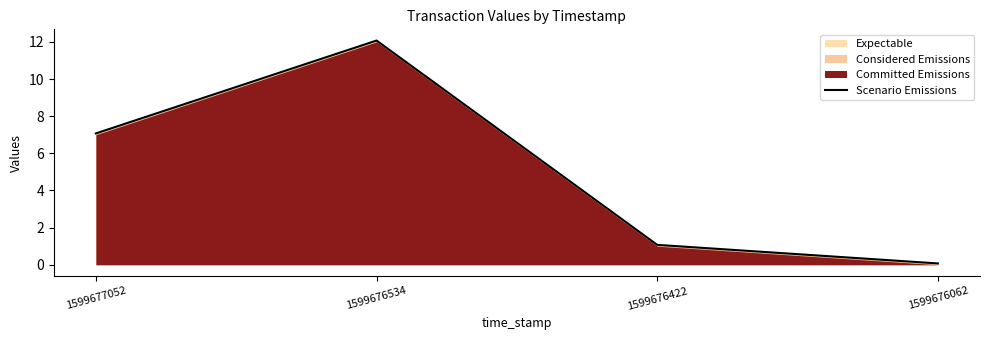

Which category has the highest value across all series?

1599676534